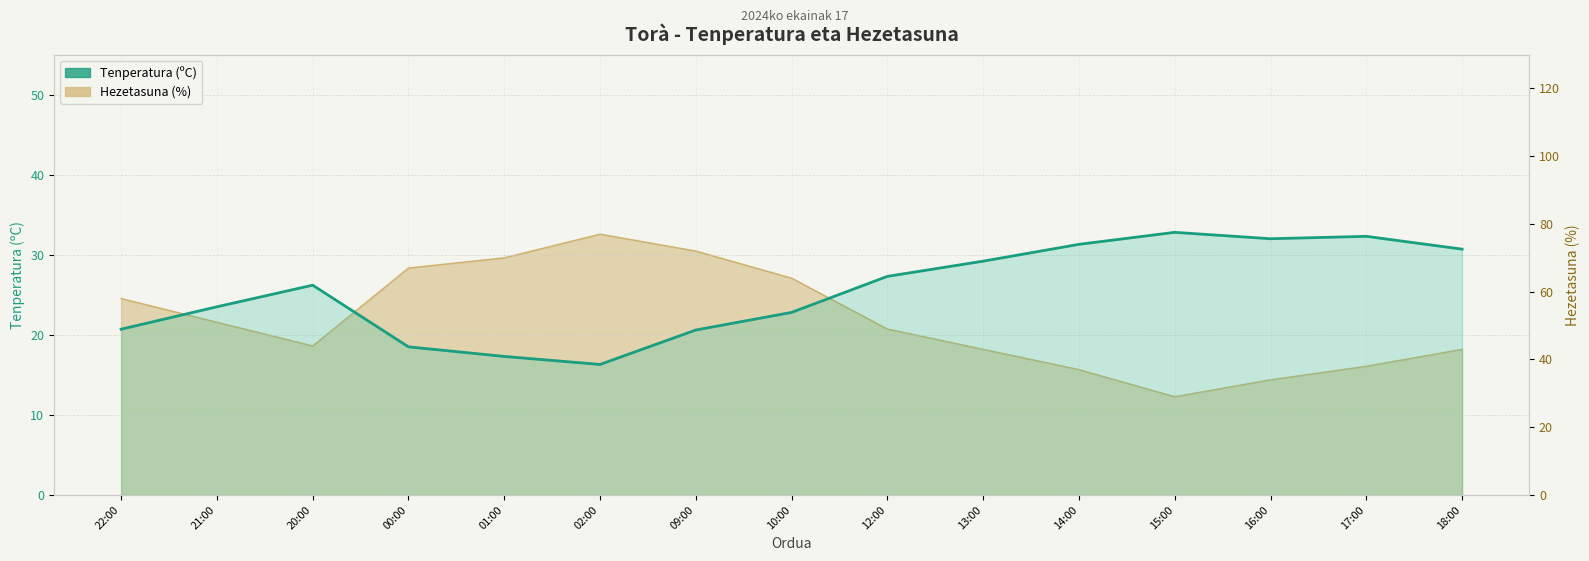

What value does the data have at 12:00?

27.3